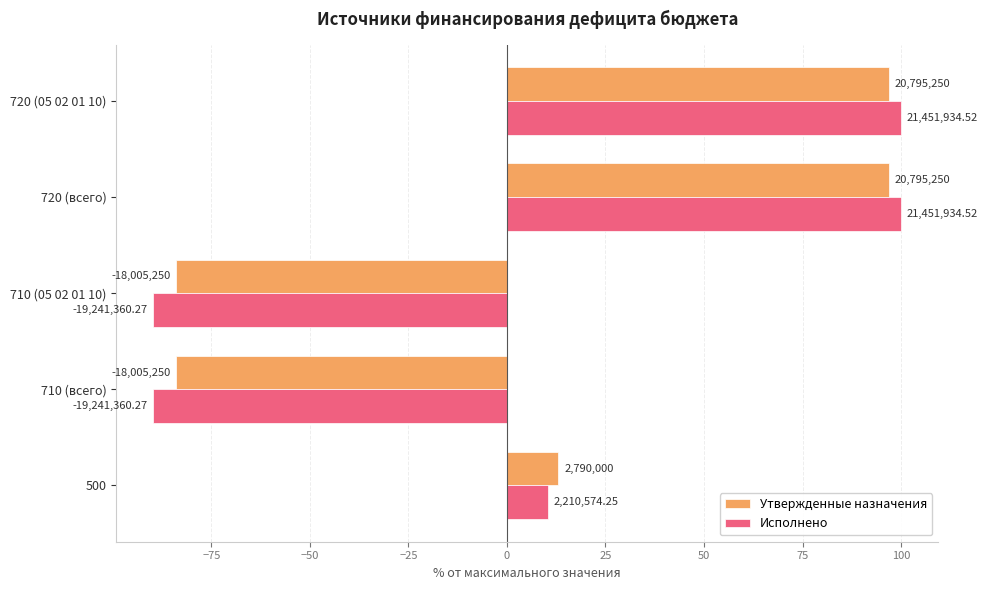

What are all the series names shown in the legend?

Утвержденные назначения, Исполнено